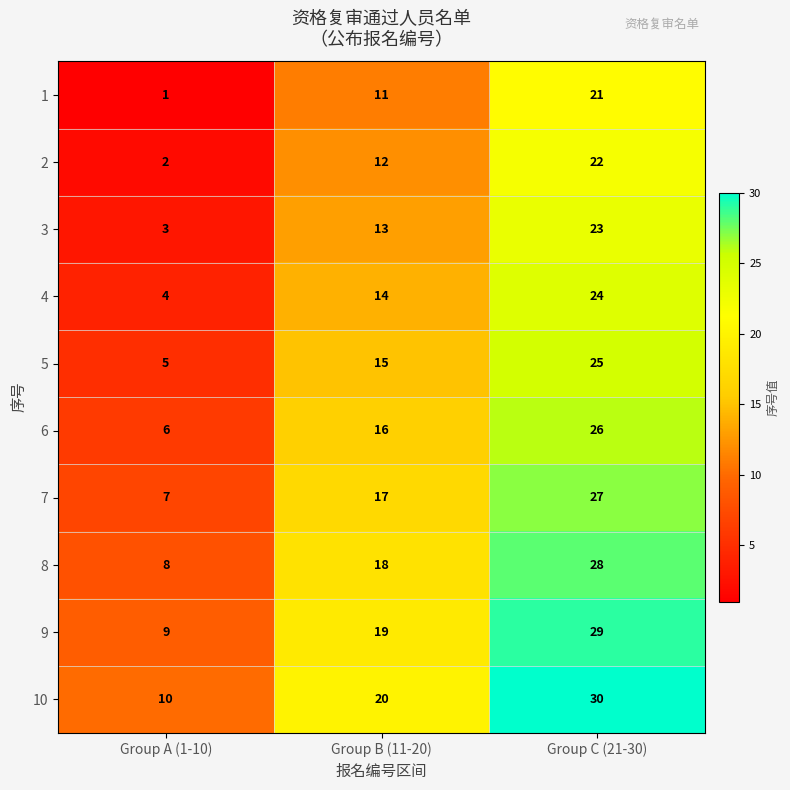

True or false: 8 has a value of 41 at Group C (21-30).

False